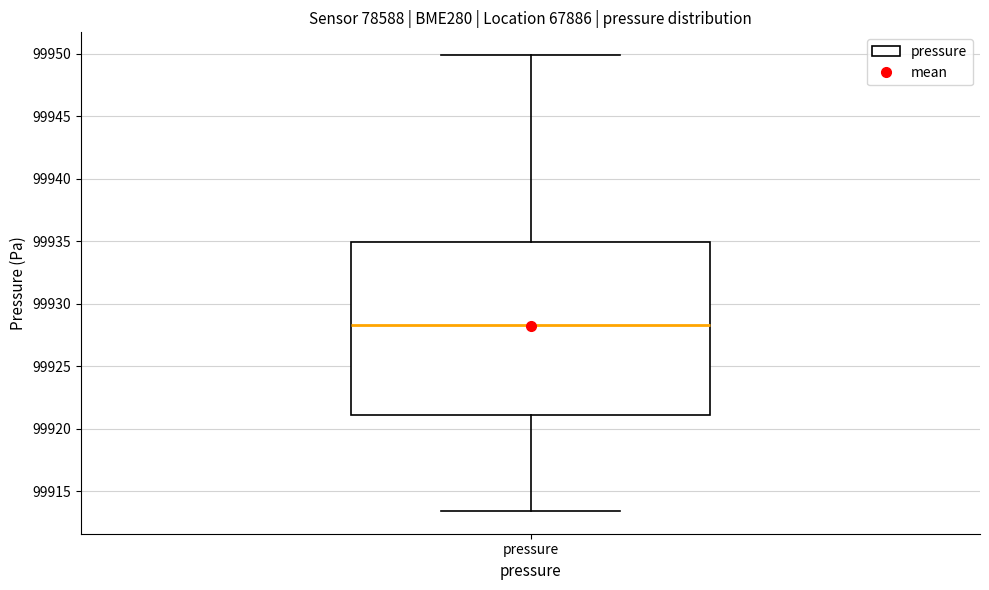

Transcribe this box plot: give where the median line is, the range the box spans, and where the two whiskers end, as read against the y-axis. The values are not printed on the chart, so give them approximately, as read against the axis.

median 99928.5, box 99921.0 to 99935.0, whiskers 99913.5 to 99950.0